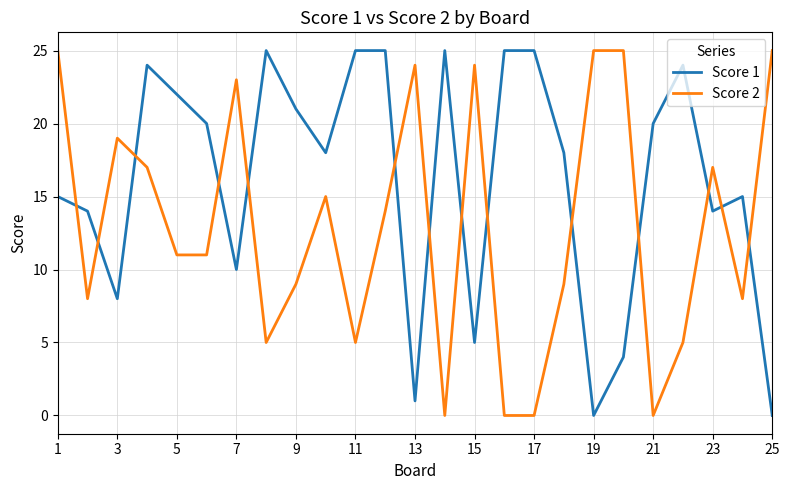

Which series has the largest total across all categories?

Score 1